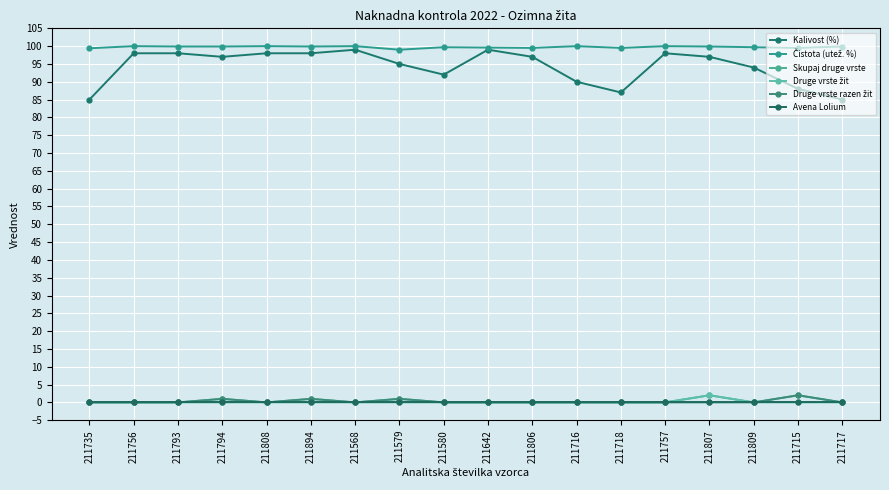

At which label does Druge vrste žit reach its minimum?

211735